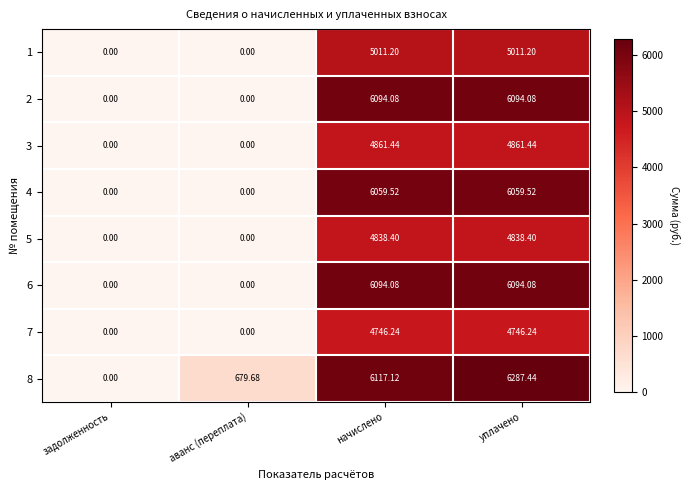

Is the value of 6 at уплачено greater than the value of 3 at уплачено?

Yes